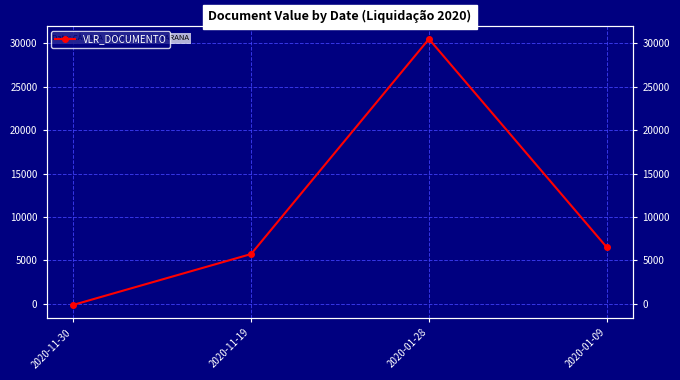

Is this an area chart (filled region under the line)?

No